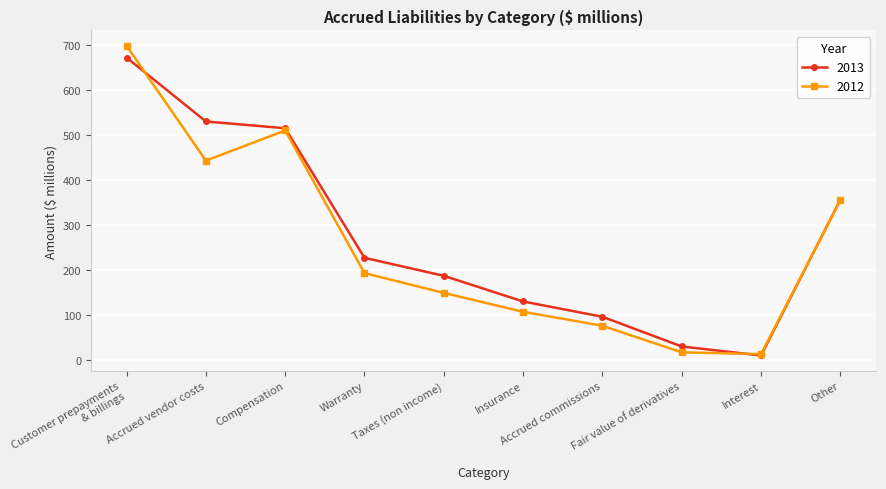

What is the label of the 8th point from the right?

Compensation